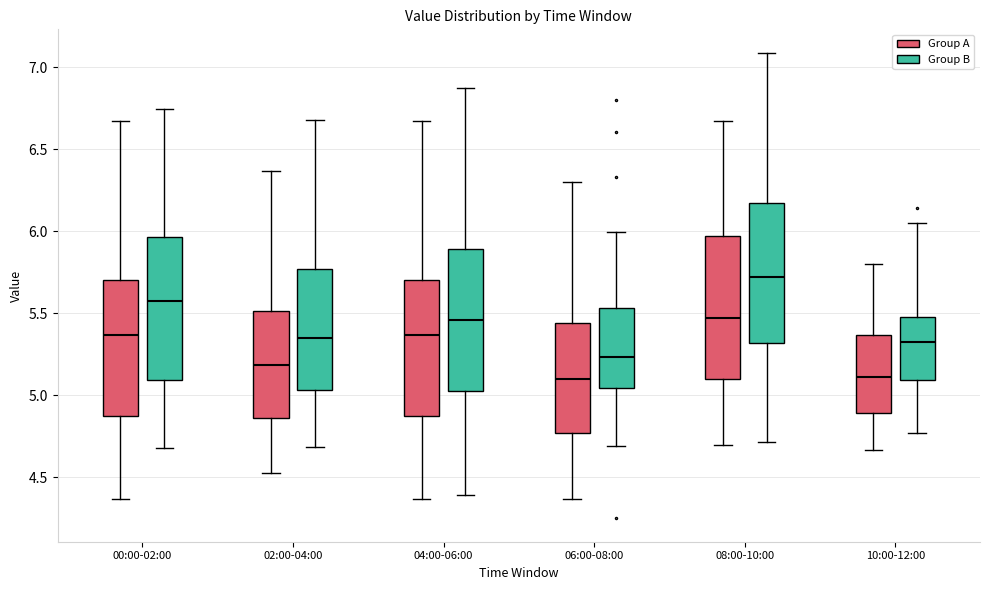

Where does the upper whisker of the box for 06:00-08:00 (Group B) end on the y-axis? The values are not printed on the chart, so give them approximately, as read against the axis.

6.00